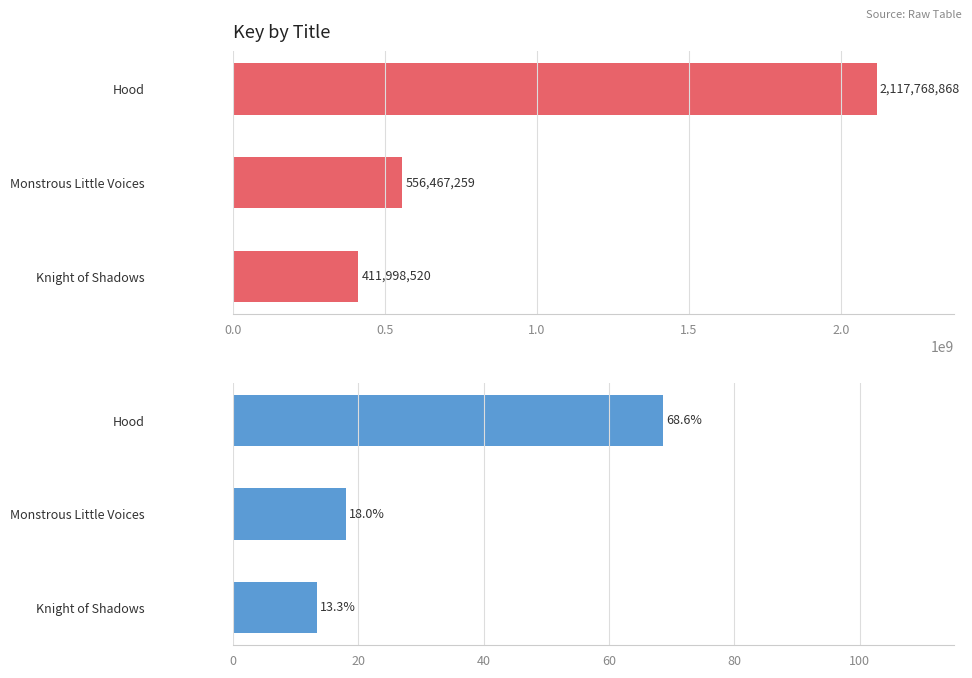

What is the approximate value of Key (%) at Monstrous Little Voices?

18.0